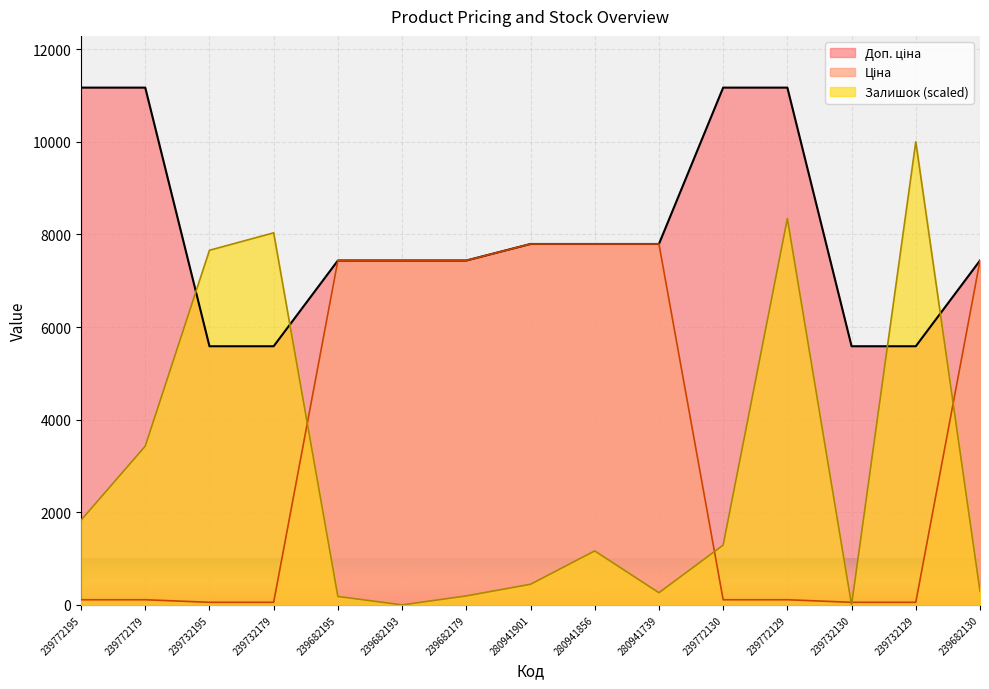

Reading left to right, extract all data points from this chart.

Ціна: 111.7	111.7	55.9	55.9	7436.2	7436.2	7436.2	7792.9	7792.9	7792.9	111.7	111.7	55.9	55.9	7436.2
Доп. ціна: 11169.0	11169.0	5585.0	5585.0	7436.2	7436.2	7436.2	7792.9	7792.9	7792.9	11169.0	11169.0	5585.0	5585.0	7436.2
Залишок: 1828.6	3428.6	7657.1	8034.3	182.9	0.0	194.3	445.7	1165.7	262.9	1291.4	8342.9	0.0	10000.0	297.1